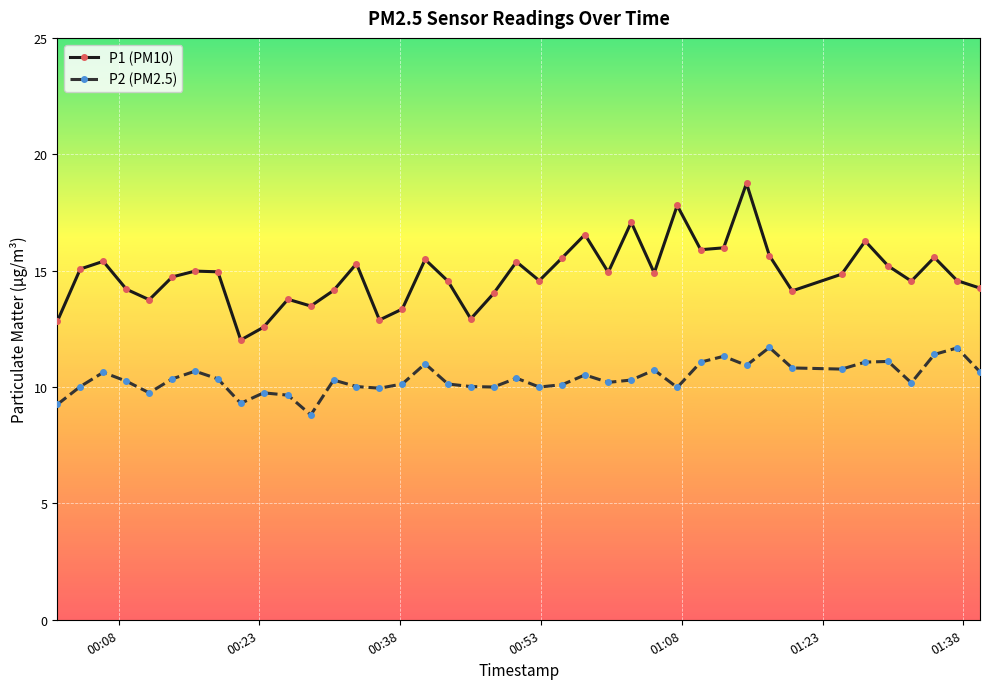

True or false: P2 (PM2.5) and P1 (PM10) intersect in this chart.

False